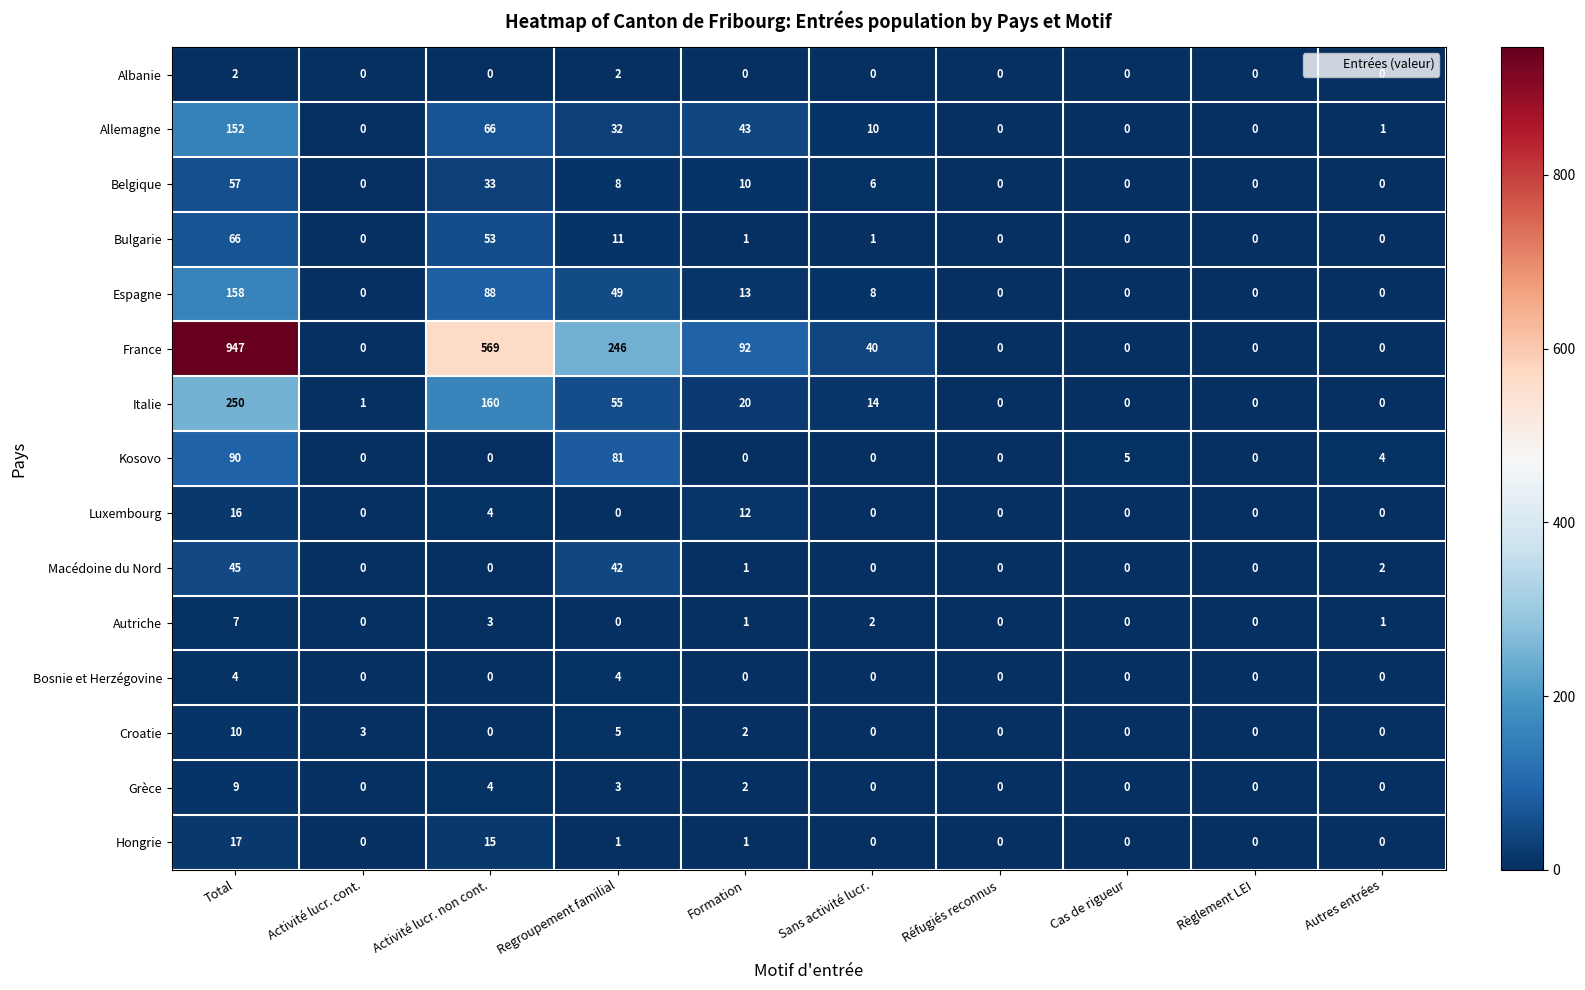

How many data points in Espagne are less than 8?

5